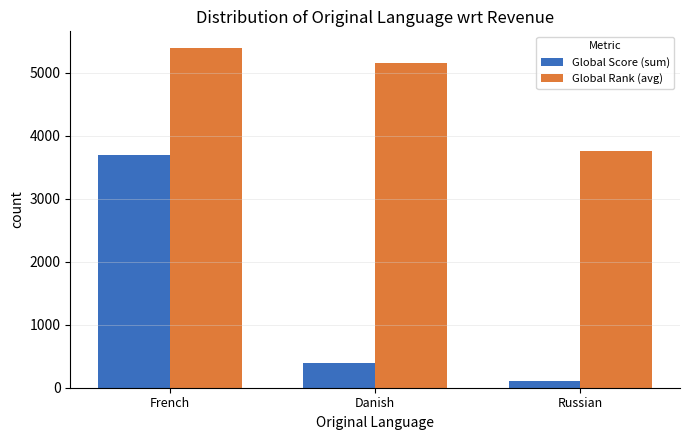

What position from the left is French?

1